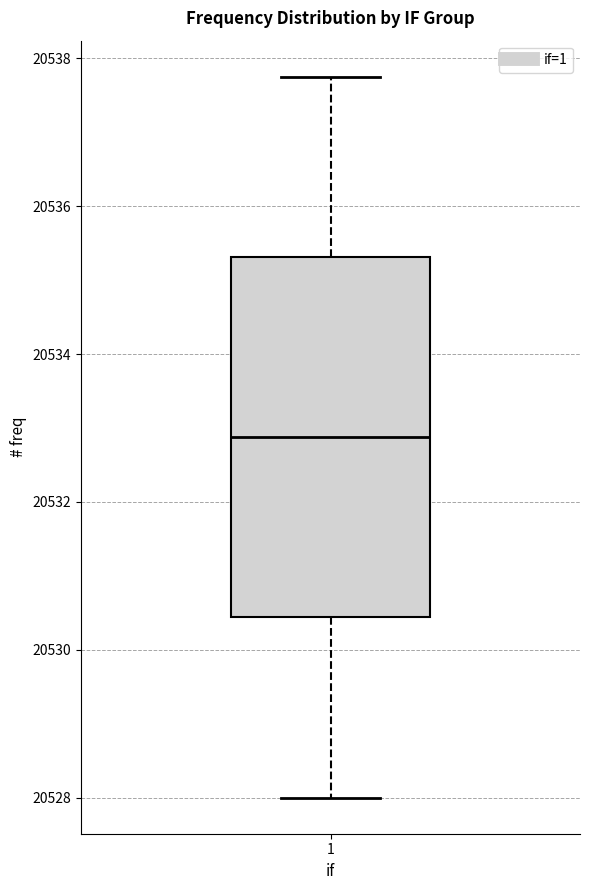

Transcribe this box plot: give where the median line is, the range the box spans, and where the two whiskers end, as read against the y-axis. The values are not printed on the chart, so give them approximately, as read against the axis.

median 20532.8, box 20530.4 to 20535.4, whiskers 20528.0 to 20537.8